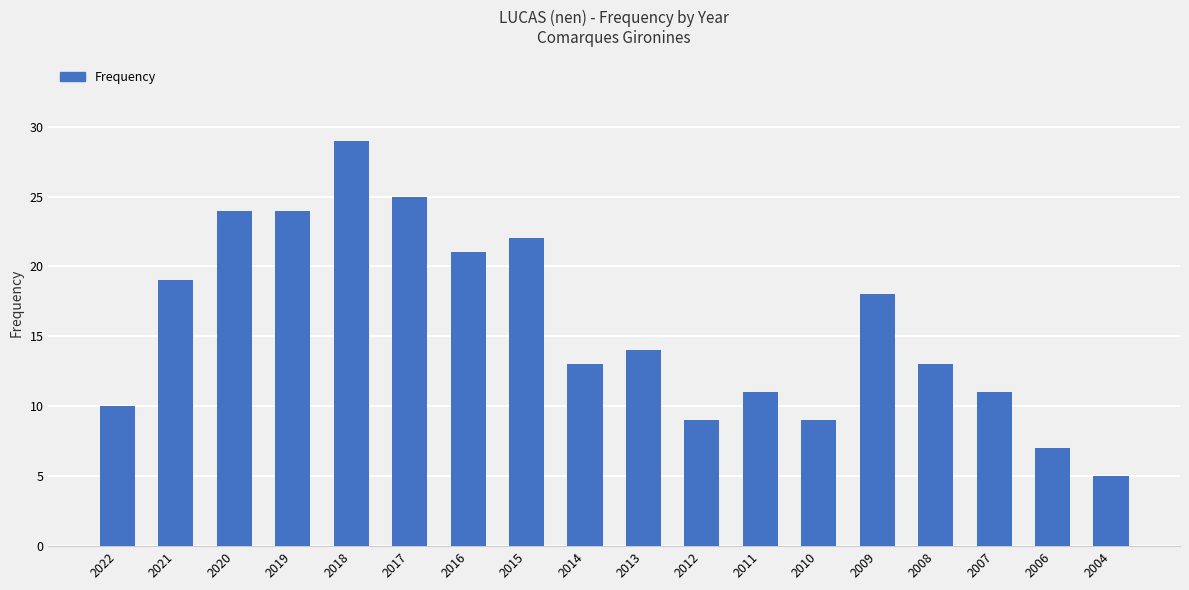

What is the sum of the values at 2010 and 2020?

33